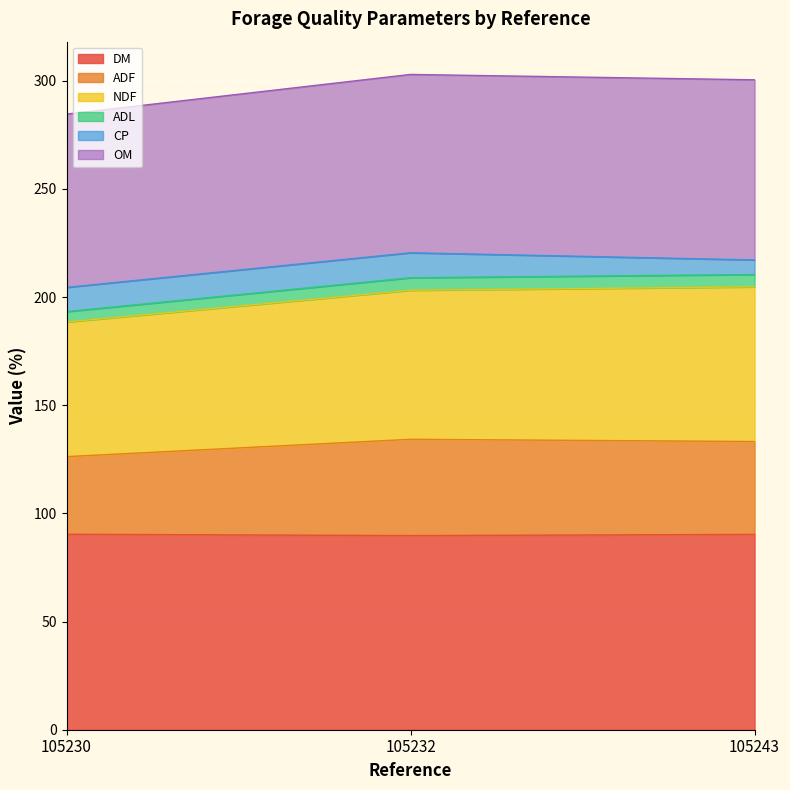

How many categories are shown in the chart?

3